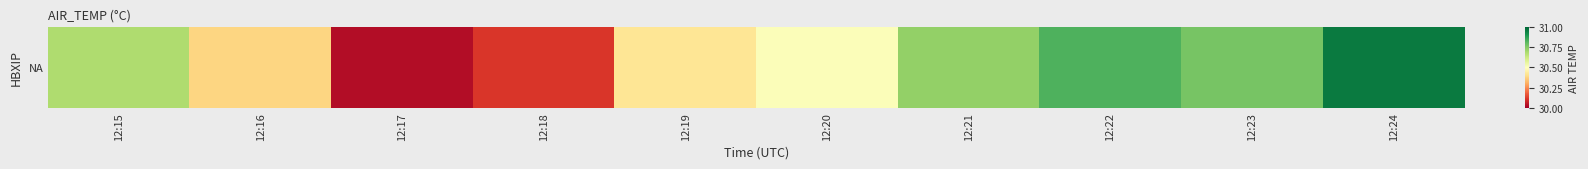

What is the smallest value displayed?

30.0